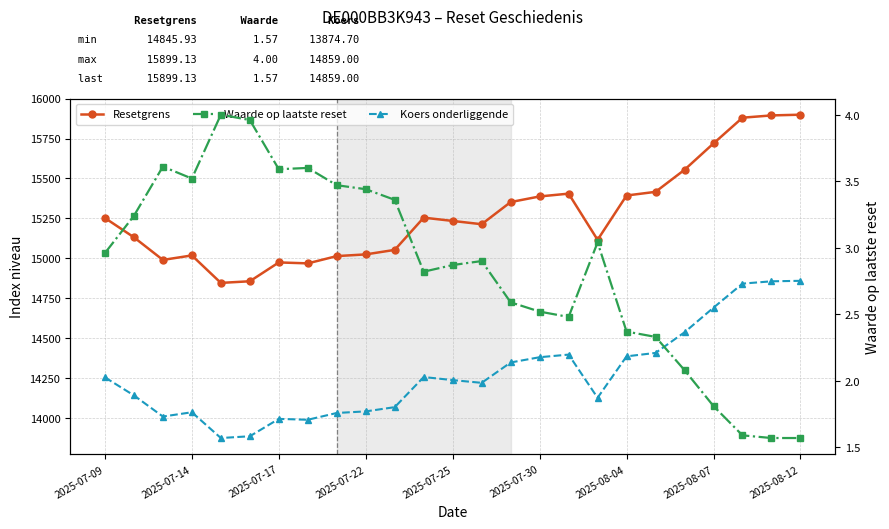

Does the chart have visible grid lines?

Yes